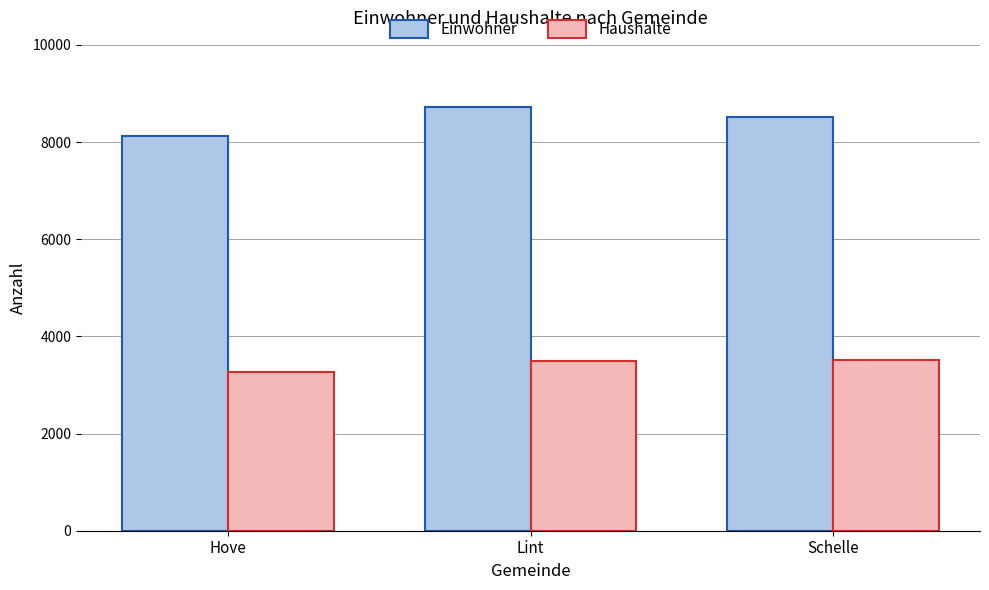

Rank the categories by Einwohner value from lowest to highest.

Hove, Schelle, Lint